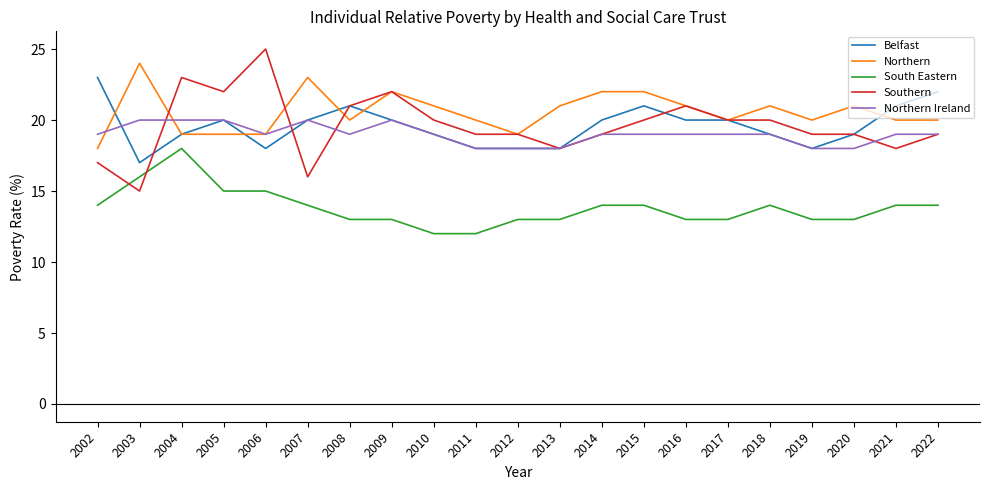

Reading right to left, what are all the values shown in this chart?

Belfast: 22	21	19	18	19	20	20	21	20	18	18	18	19	20	21	20	18	20	19	17	23
Northern: 20	20	21	20	21	20	21	22	22	21	19	20	21	22	20	23	19	19	19	24	18
South Eastern: 14	14	13	13	14	13	13	14	14	13	13	12	12	13	13	14	15	15	18	16	14
Southern: 19	18	19	19	20	20	21	20	19	18	19	19	20	22	21	16	25	22	23	15	17
Northern Ireland: 19	19	18	18	19	19	19	19	19	18	18	18	19	20	19	20	19	20	20	20	19